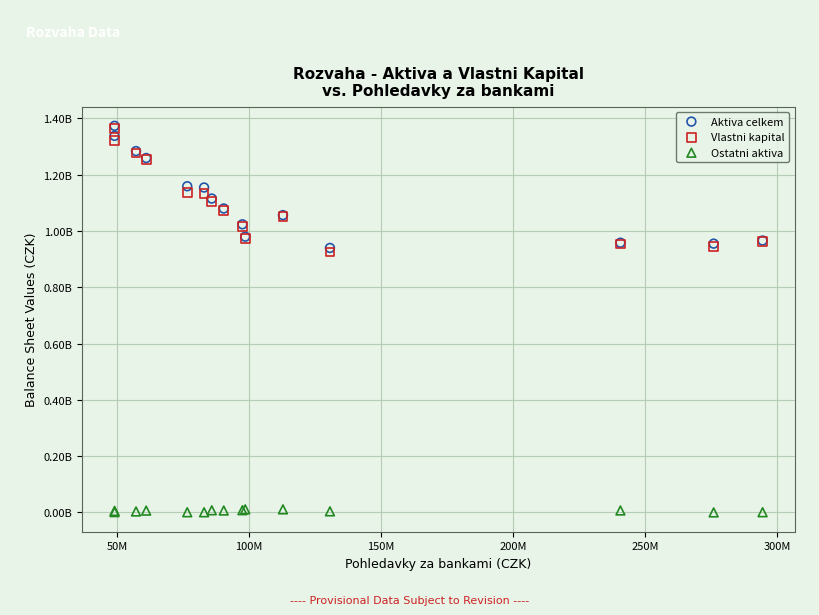

What are all the series names shown in the legend?

Aktiva celkem, Vlastni kapital, Ostatni aktiva